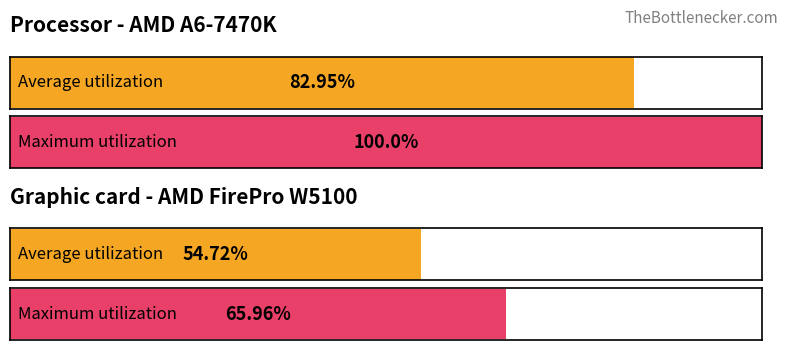

The value of Average utilization at Hour 4 is 19.2. True or false?

False